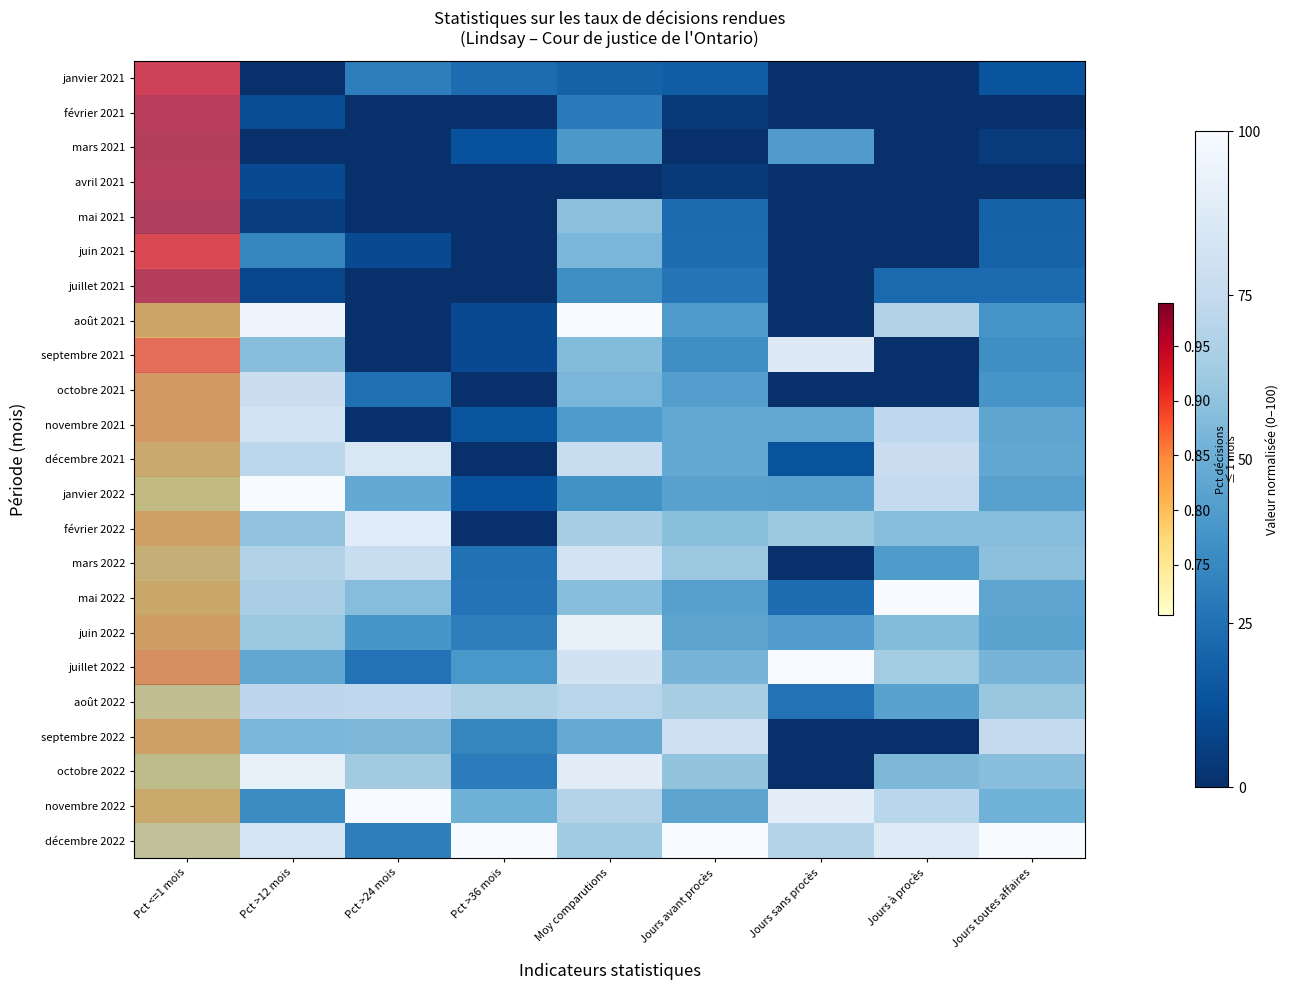

Which category has the lowest value across all series?

Pct >12 mois